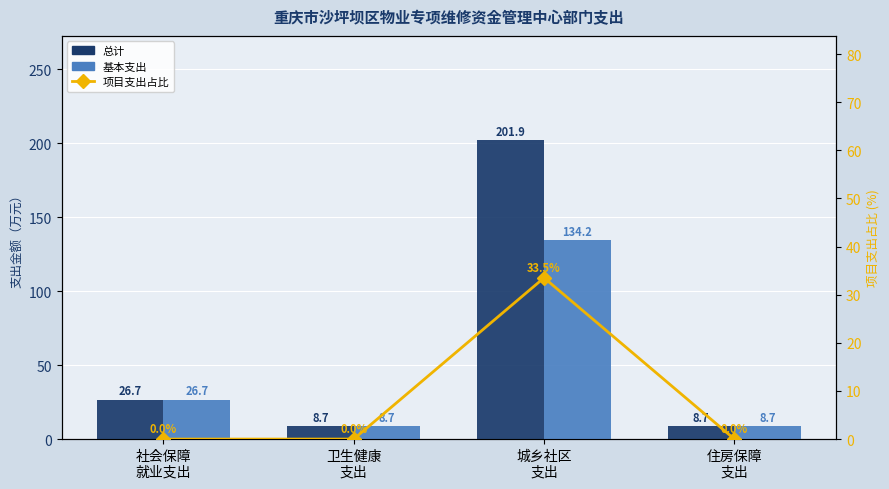

What is the difference between the highest and lowest values at 城乡社区
支出?

168.4